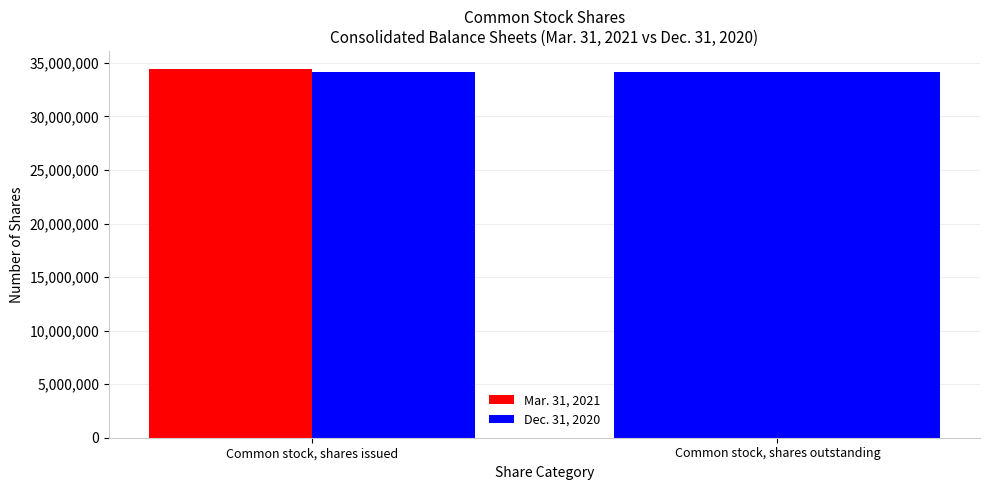

Reading left to right, extract all data points from this chart.

Mar. 31, 2021: 34398390	34152470
Dec. 31, 2020: 34152470	34152470